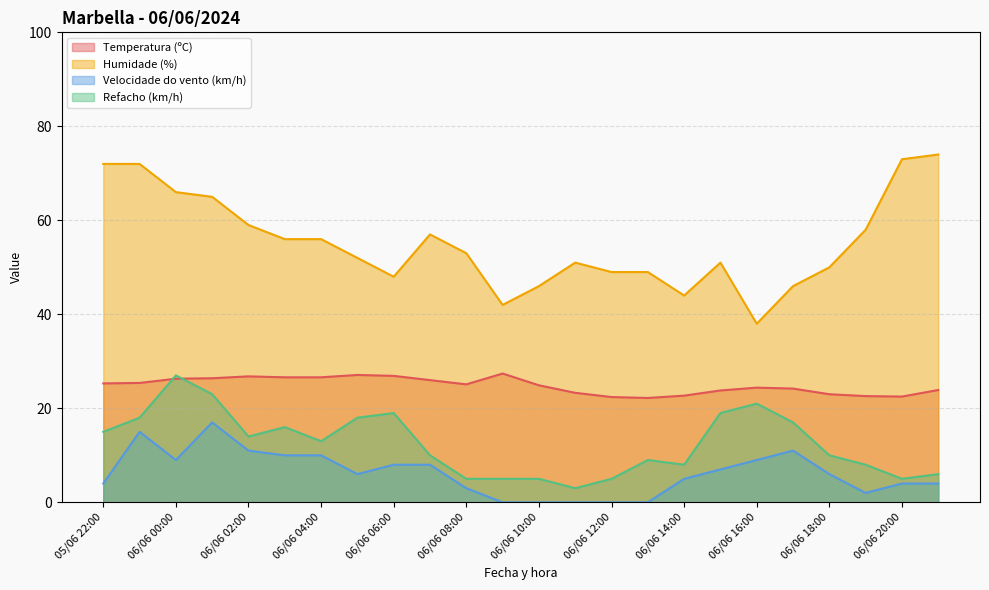

At which label does Humidade (%) reach its minimum?

06/06 16:00